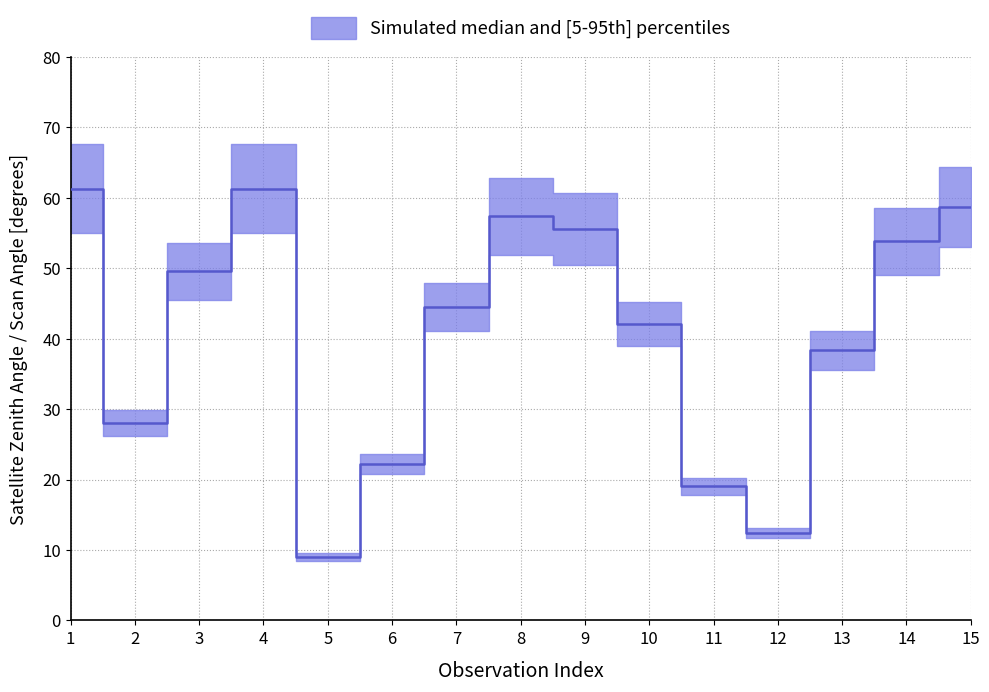

Rank the series at 14 from highest to lowest value.

satz_upper, satz_median, satz_lower